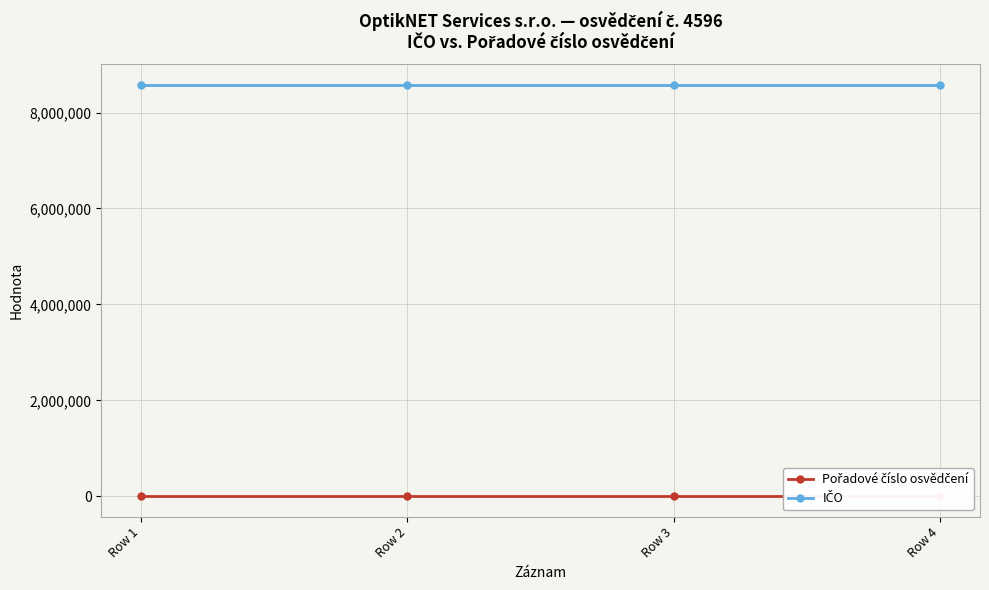

Rank the series by their average value, from lowest to highest.

Pořadové číslo osvědčení, IČO